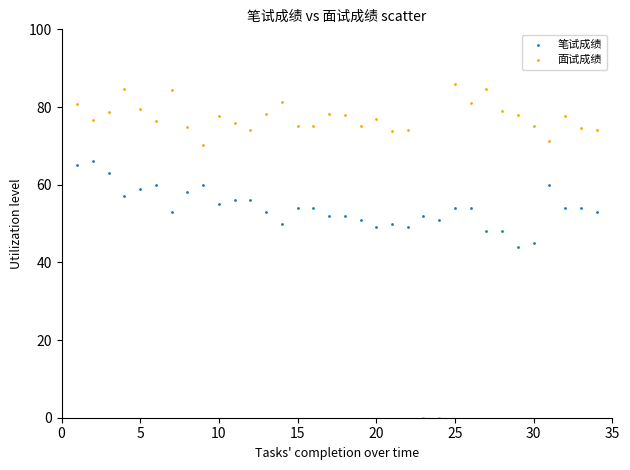

Which series contains the highest Y value?

面试成绩